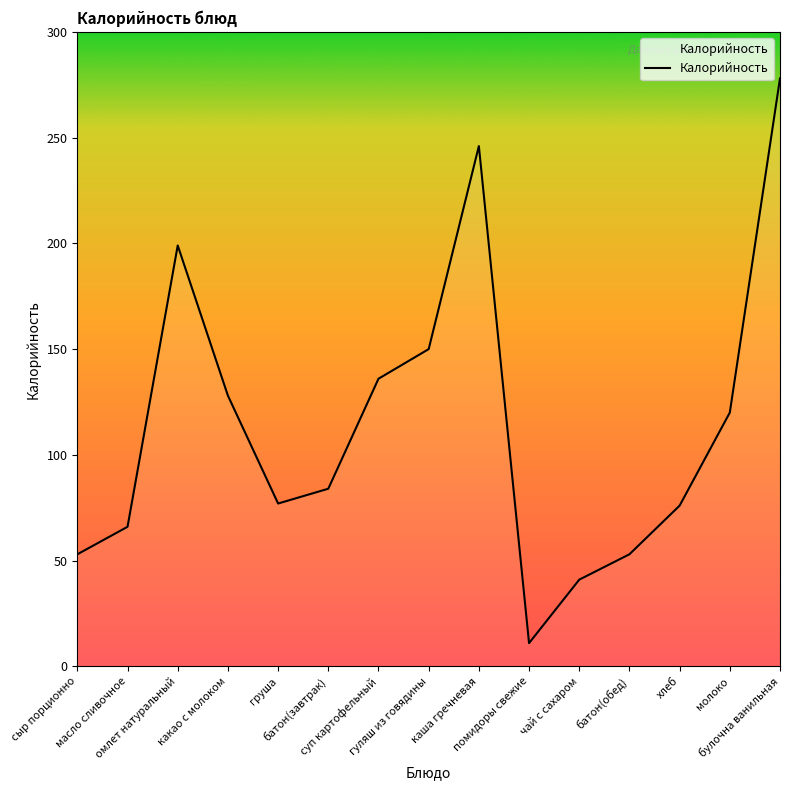

What position from the right is помидоры свежие?

6